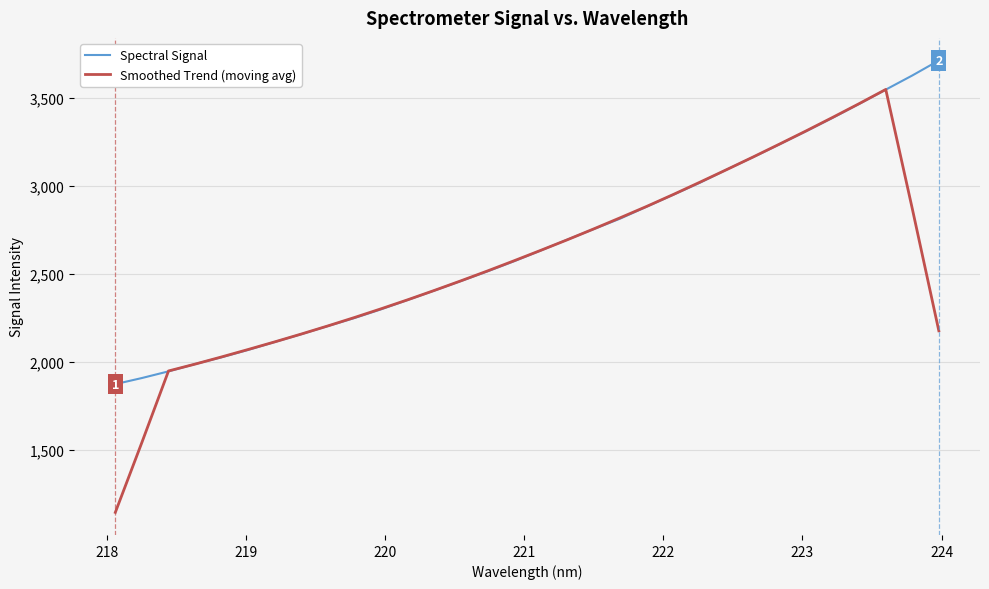

Rank the series by their maximum value, from highest to lowest.

Spectral Signal, Smoothed Trend (moving avg)